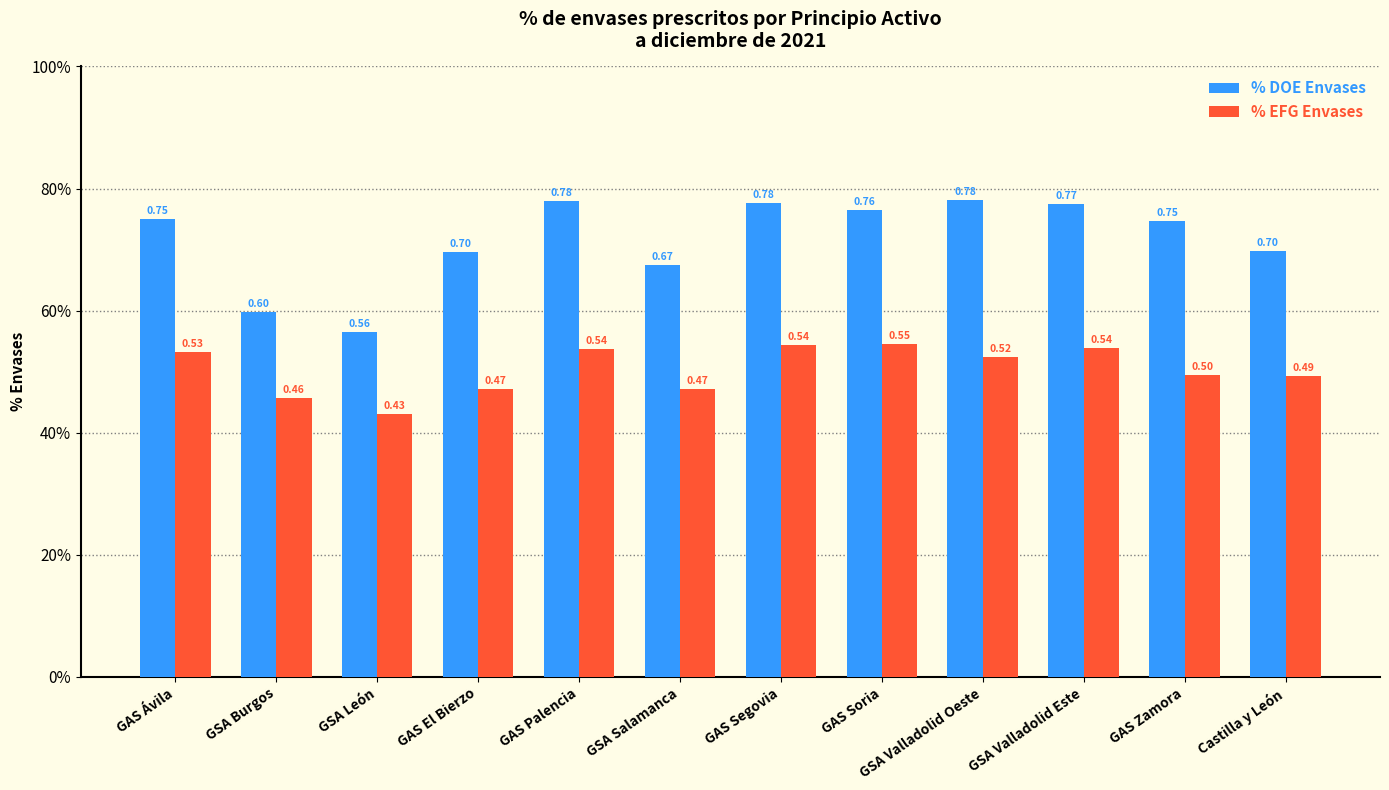

Which category has the highest value in the % DOE Envases series?

GSA Valladolid Oeste